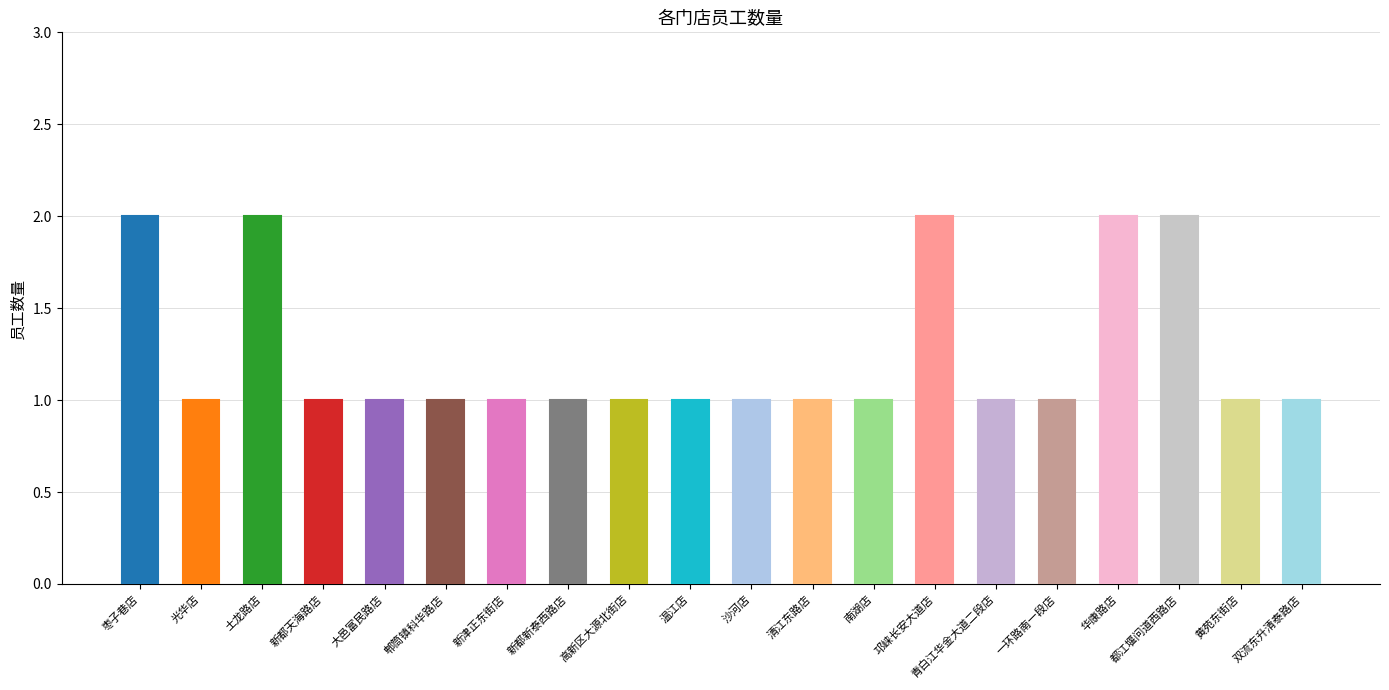

What is the sum of all values?

25